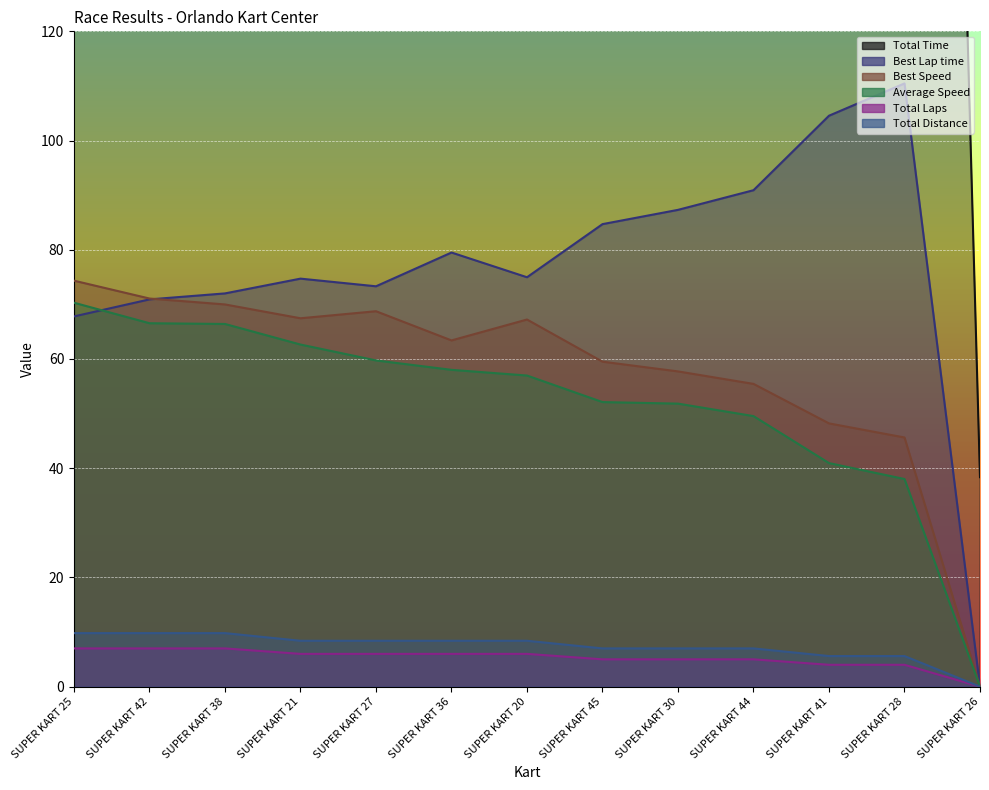

List the labels in order of Total Time value, largest first.

SUPER KART 38, SUPER KART 20, SUPER KART 28, SUPER KART 42, SUPER KART 36, SUPER KART 44, SUPER KART 27, SUPER KART 25, SUPER KART 41, SUPER KART 30, SUPER KART 45, SUPER KART 21, SUPER KART 26